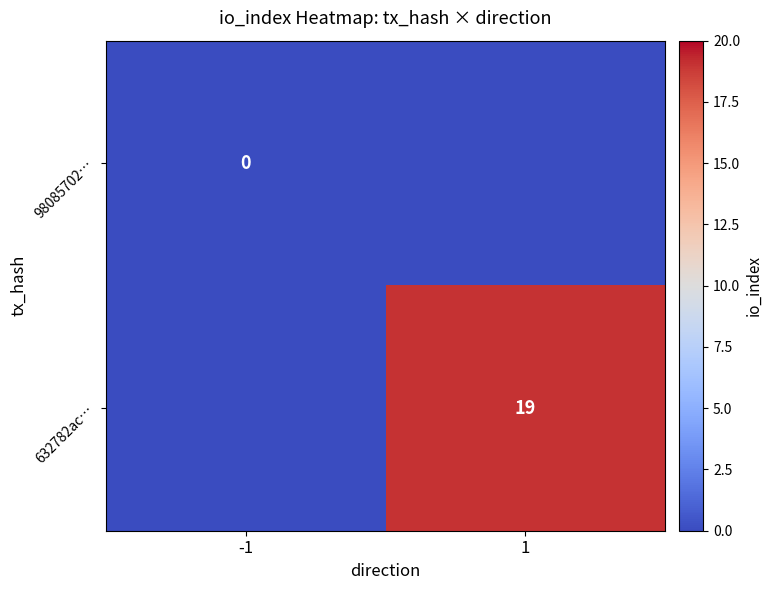

The 632782ac… series shows 19 at 1. True or false?

True